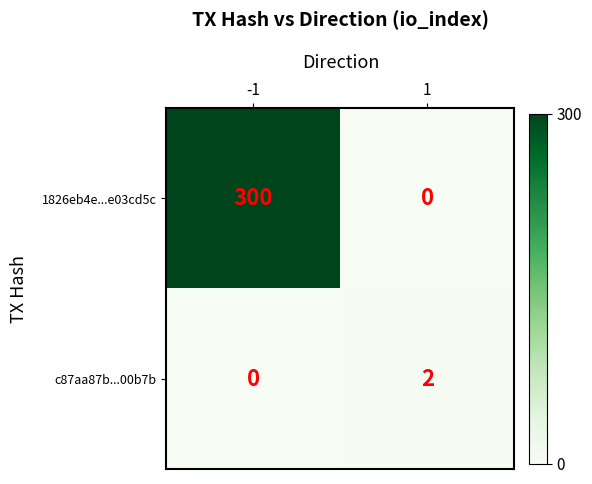

How many categories are shown in the chart?

2